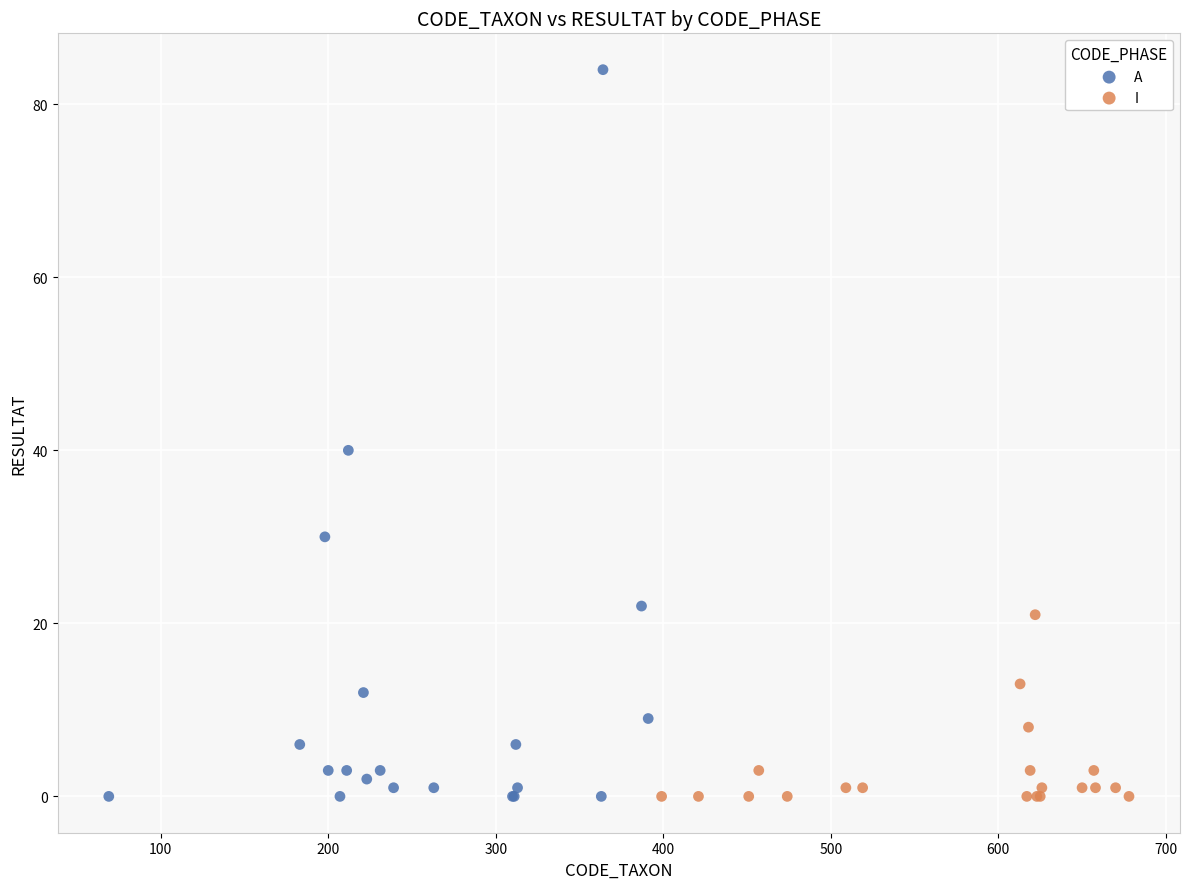

What are all the series names shown in the legend?

A, I